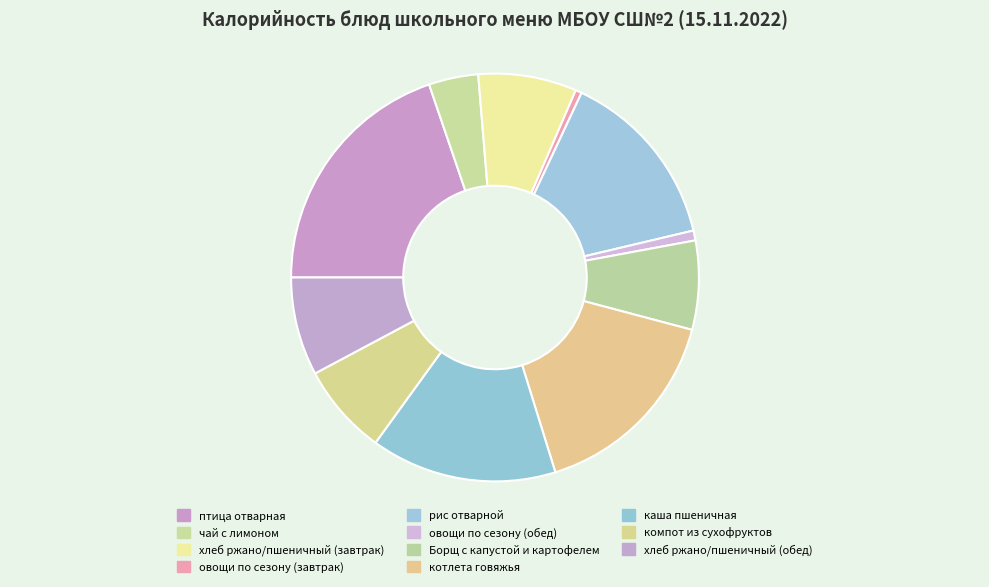

To the nearest percent, what is the difference between the хлеб ржано/пшеничный (завтрак) and котлета говяжья slice percentages?

8%